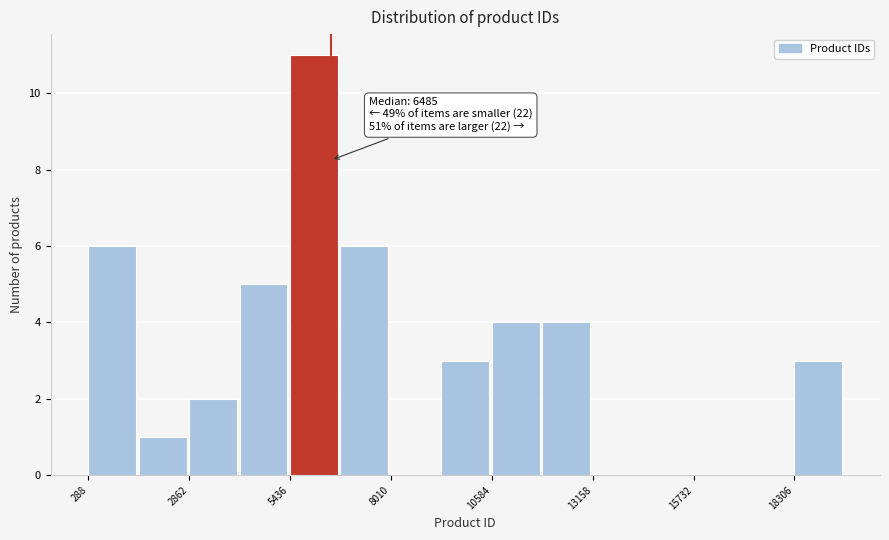

Around what value on the x-axis is the tallest bar? Give the approximate position of its centre, as read against the axis.

6000